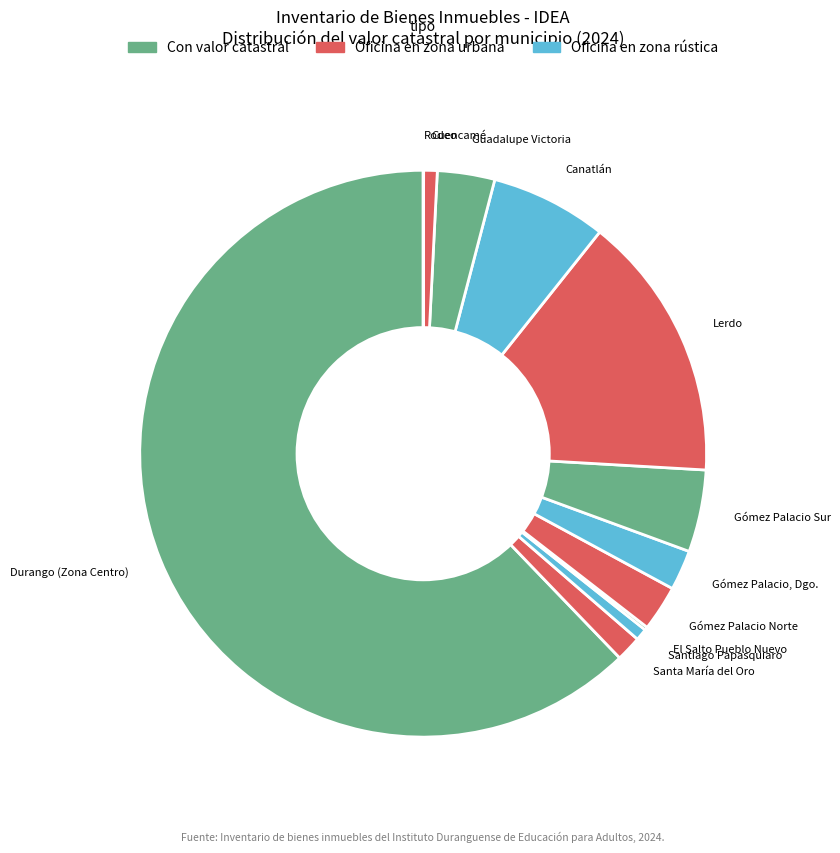

What is the largest slice in the pie chart?

Durango (Zona Centro)